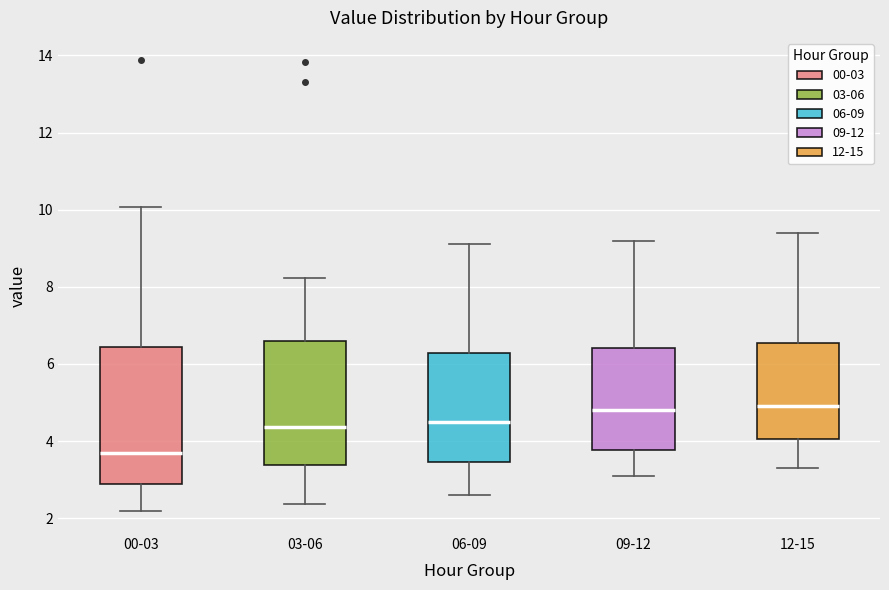

Reading left to right, read every box against the y-axis: the position of its median line, the range the box covers, and the ends of its whiskers. The values are not printed on the chart, so give them approximately, as read against the axis.

00-03: median 3.8, box 2.8 to 6.4, whiskers 2.2 to 10.0
03-06: median 4.4, box 3.4 to 6.6, whiskers 2.4 to 8.2
06-09: median 4.6, box 3.4 to 6.2, whiskers 2.6 to 9.2
09-12: median 4.8, box 3.8 to 6.4, whiskers 3.2 to 9.2
12-15: median 5.0, box 4.0 to 6.6, whiskers 3.4 to 9.4